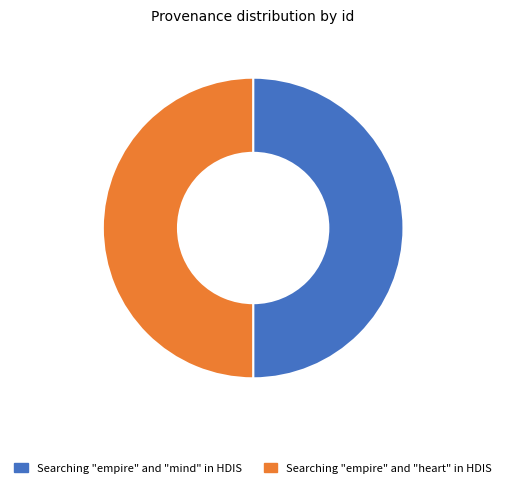

Approximately how many times larger is the value at Searching "empire" and "heart" in HDIS compared to Searching "empire" and "mind" in HDIS?

1.0